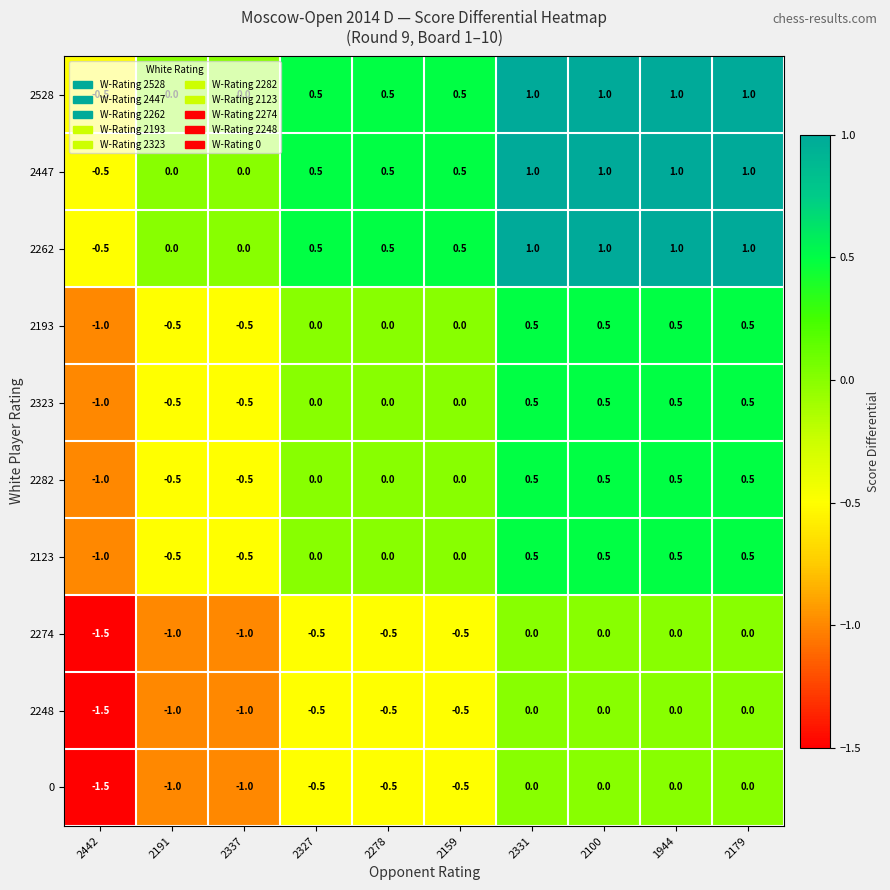

How many 2282 values are between 0 and 1?

7